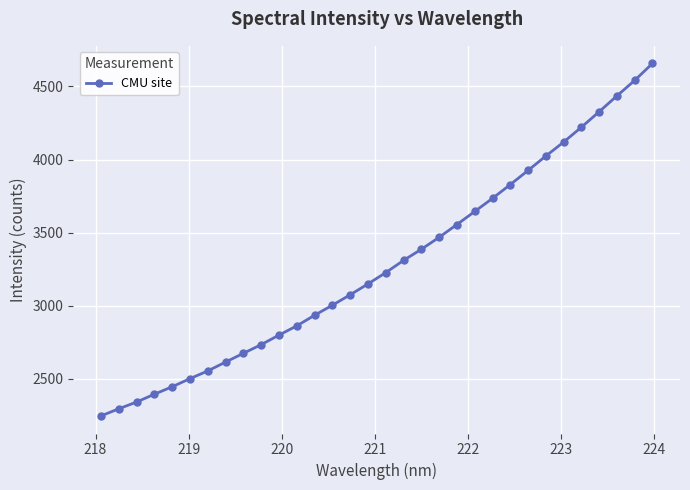

What is the smallest value displayed?

2247.8